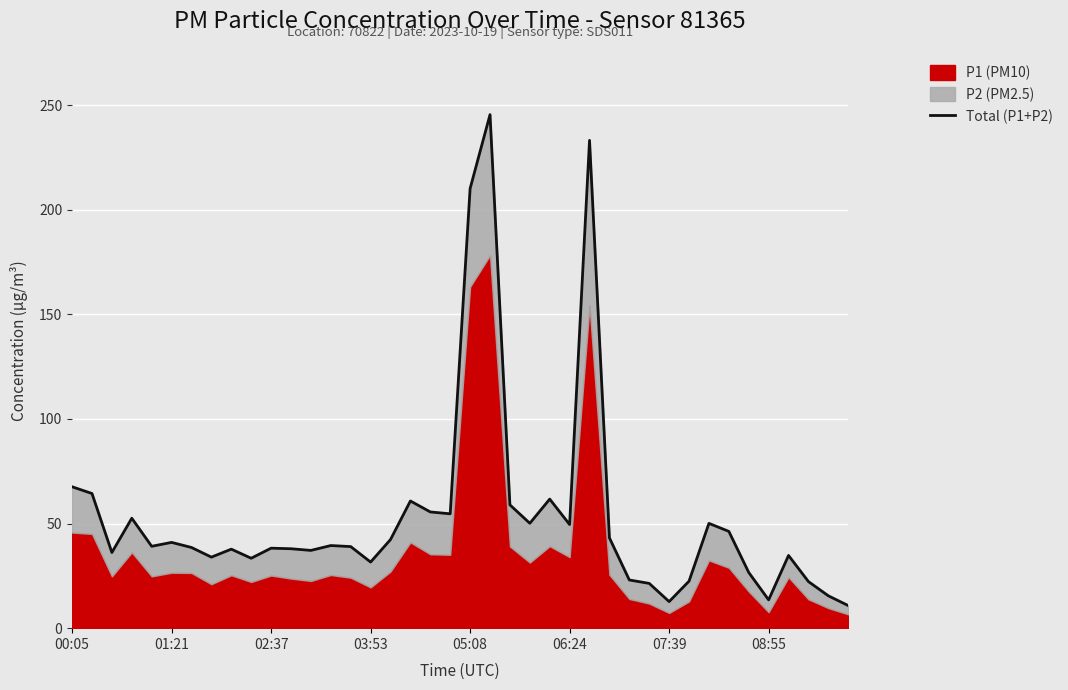

How many lines are shown in the chart?

1